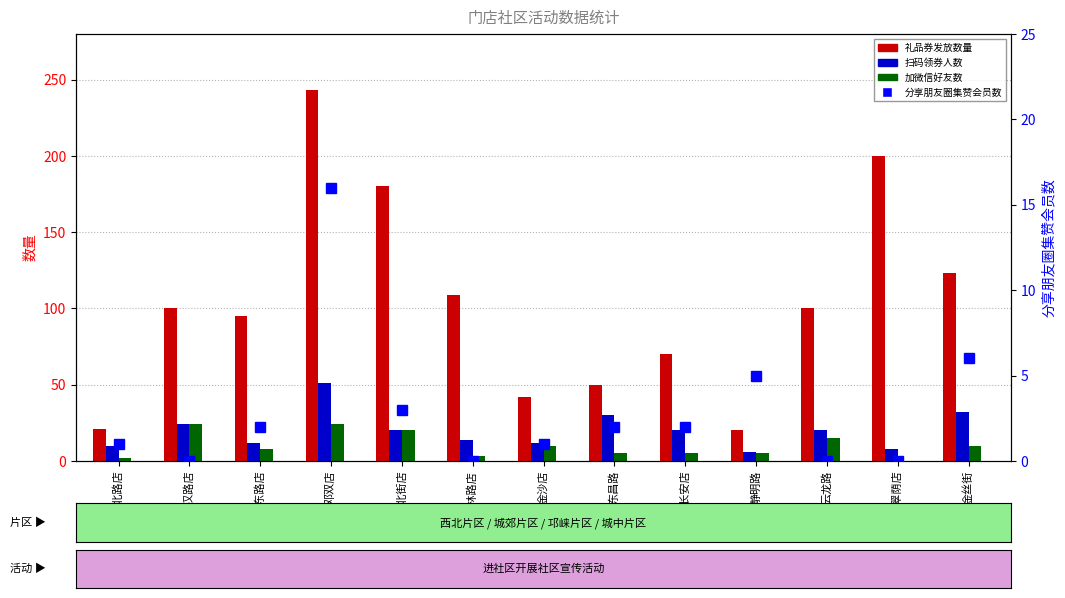

What is the label of the 1st bar from the left?

贝森北路店